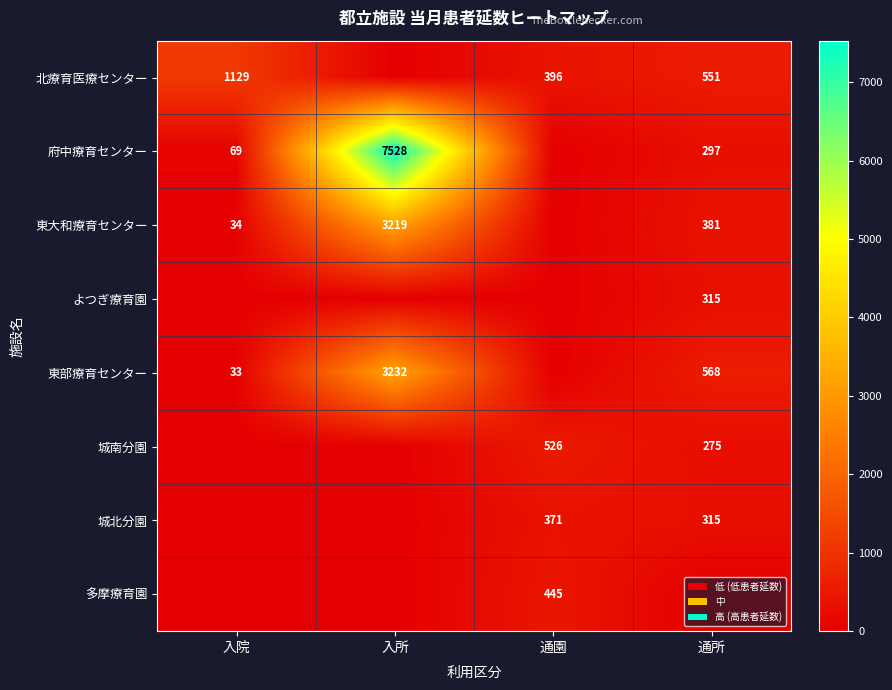

Is the value of 東大和療育センター at 入所 greater than the value of 府中療育センター at 入院?

Yes